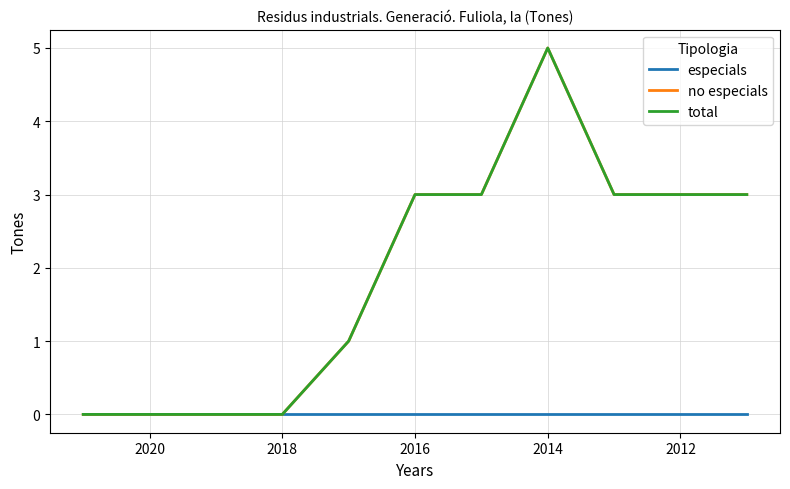

True or false: total has a value of 1 at 10.

False